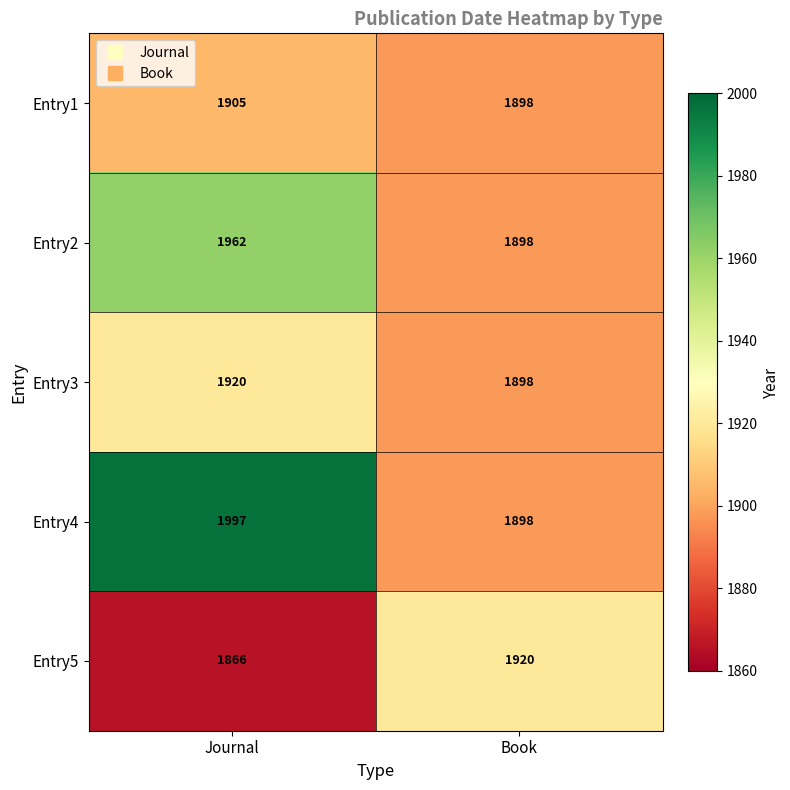

What is the total value across all series at Journal?

9650